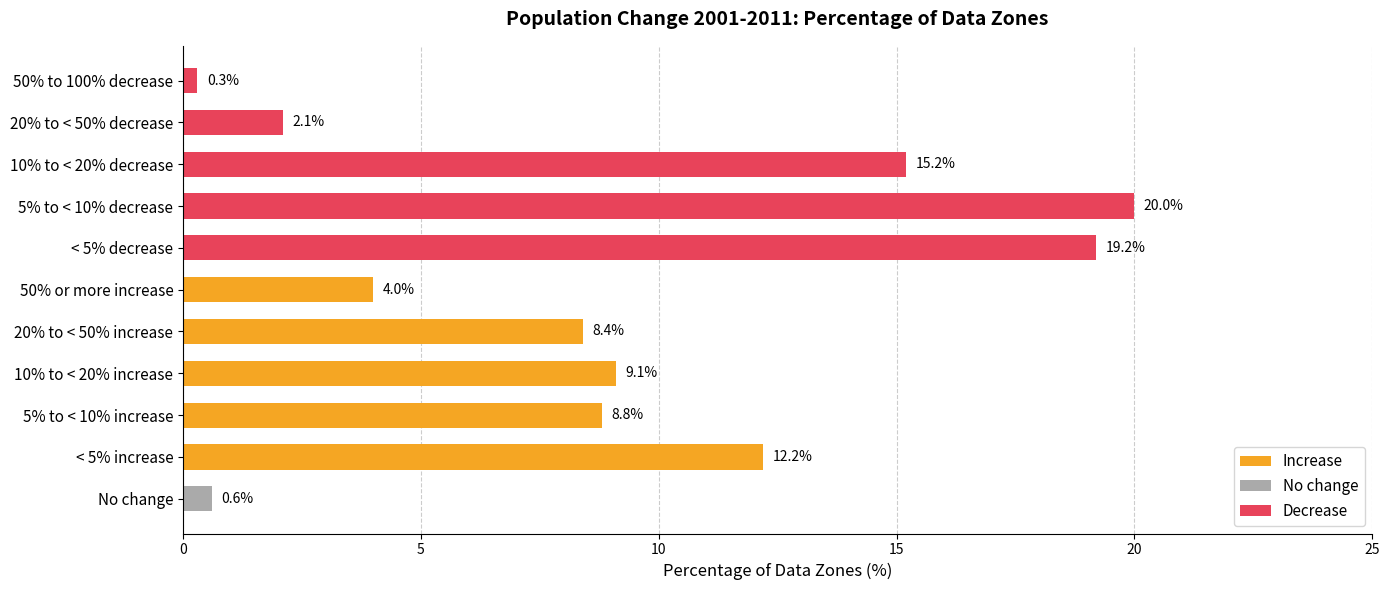

Is it true that Increase equals 2.7 at 15?

False